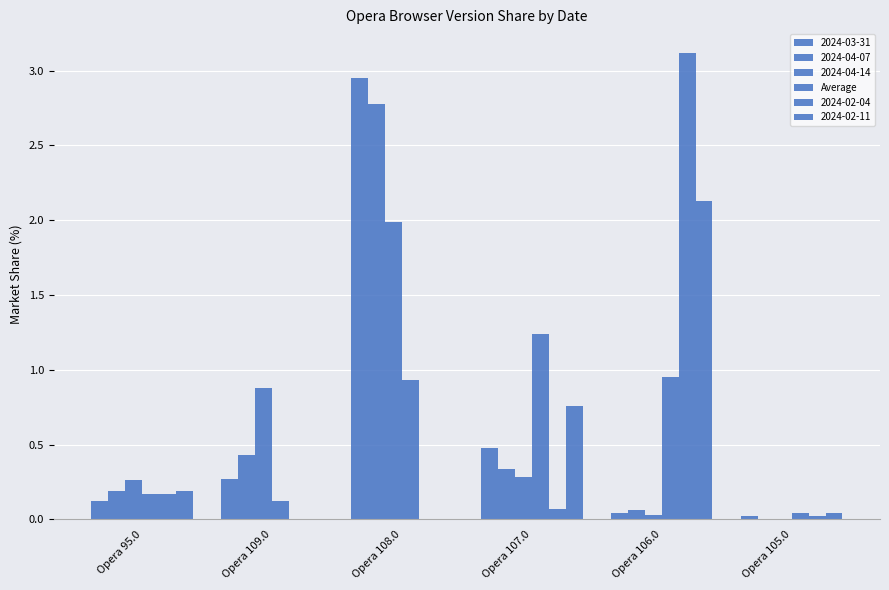

Does the chart contain stacked bars?

No